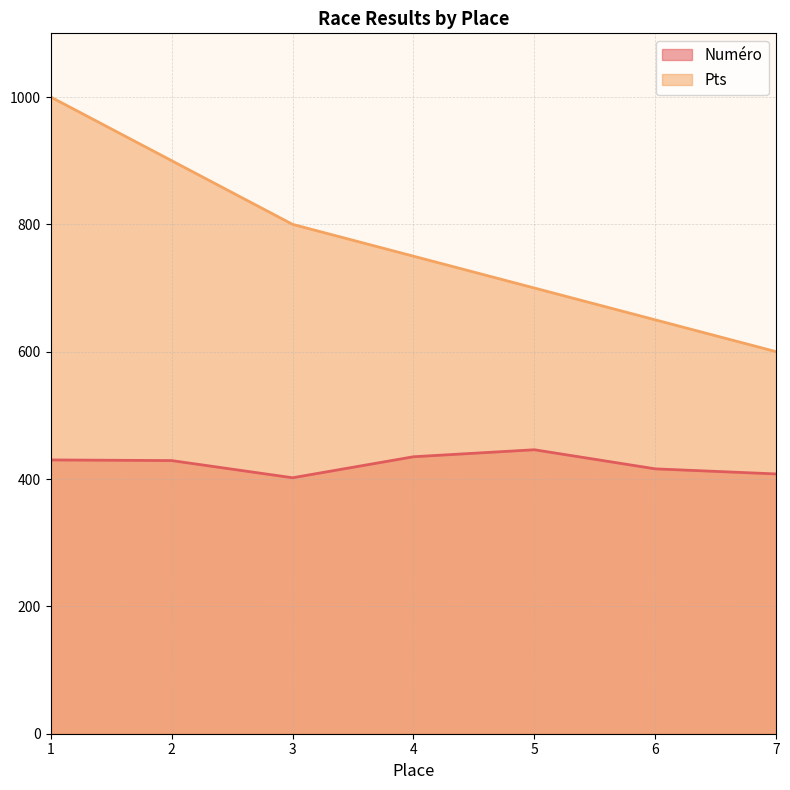

The value of Numéro at 5 is 273. True or false?

False